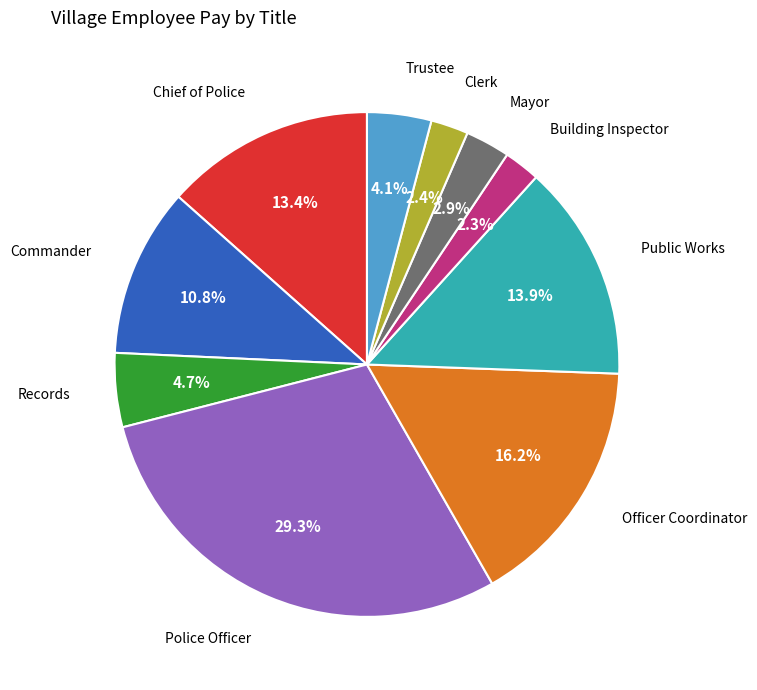

Is there any slice that represents more than half of the pie?

No